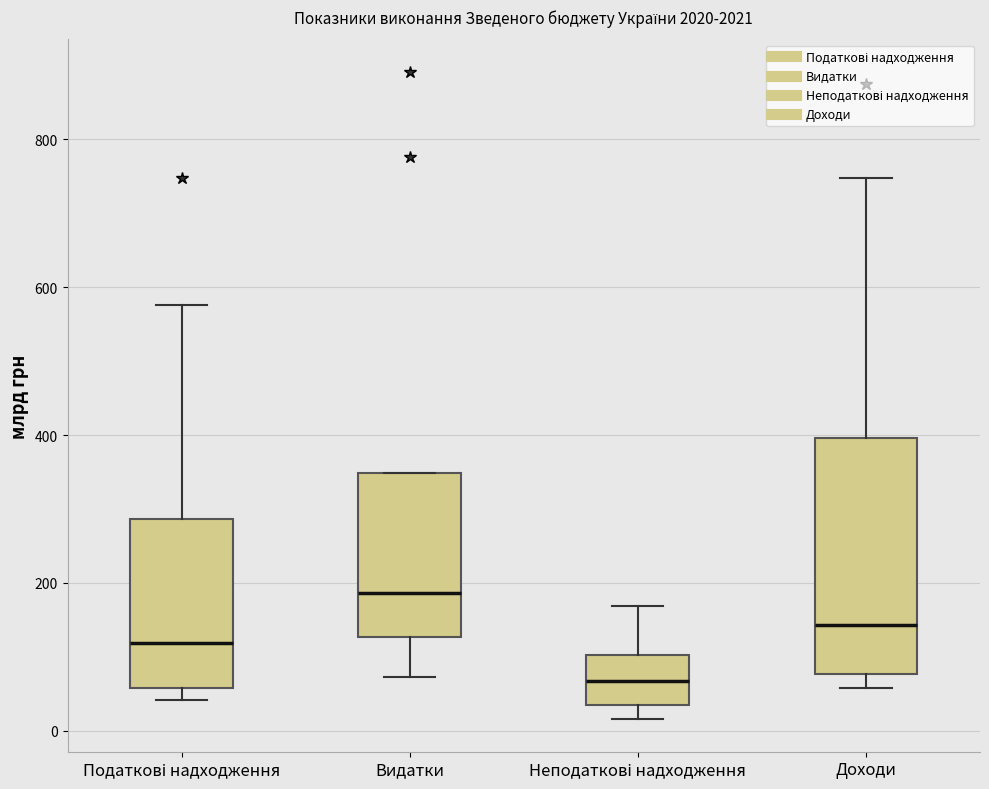

Reading left to right, read every box against the y-axis: the position of its median line, the range the box covers, and the ends of its whiskers. The values are not printed on the chart, so give them approximately, as read against the axis.

Податкові надходження: median 120, box 60 to 280, whiskers 40 to 580
Видатки: median 180, box 120 to 340, whiskers 80 to 340
Неподаткові надходження: median 60, box 40 to 100, whiskers 20 to 160
Доходи: median 140, box 80 to 400, whiskers 60 to 740